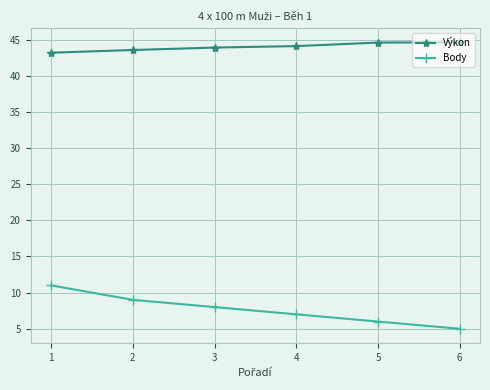

What is the value of the Výkon point at the 3rd from the left?

43.9